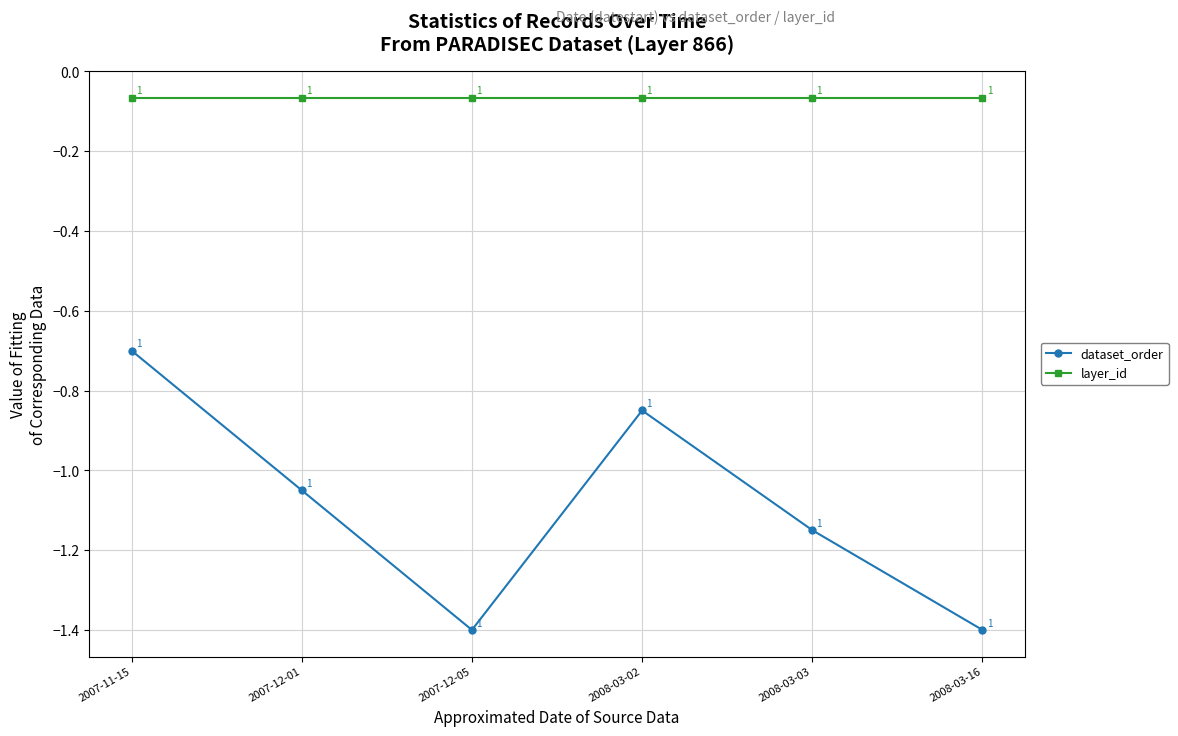

What is the difference between the maximum and minimum values in the dataset_order series?

0.7